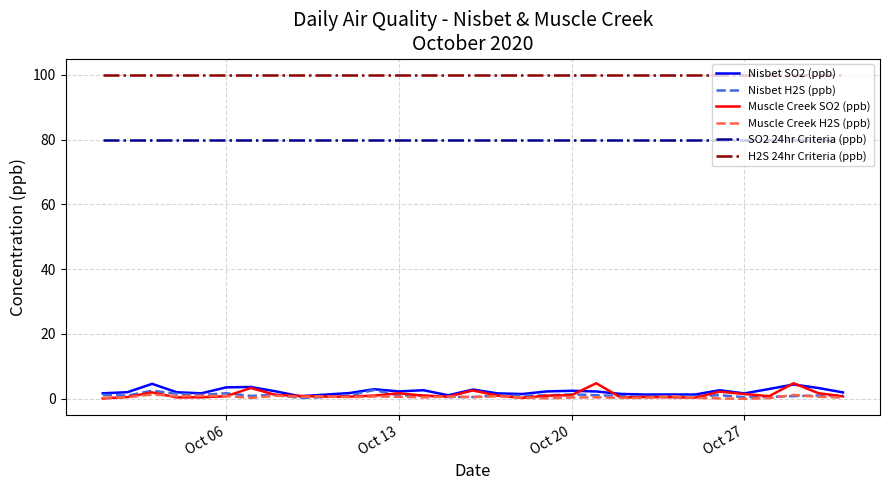

True or false: Muscle Creek SO2 (ppb) and H2S 24hr Criteria (ppb) cross at least once.

False